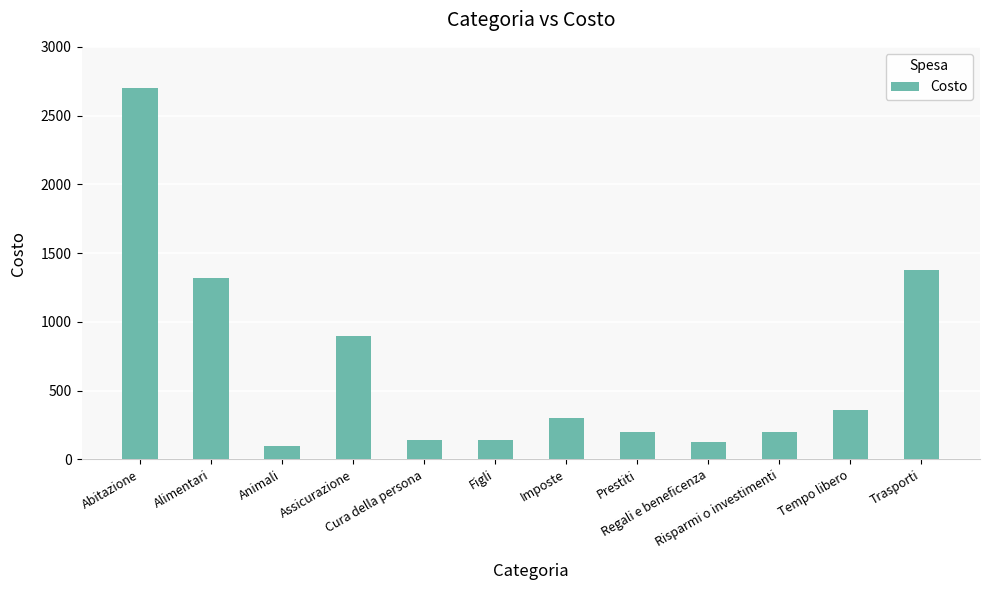

Reading left to right, transcribe all the data shown in this chart.

2702	1320	100	900	140	140	300	200	125	200	358	1375